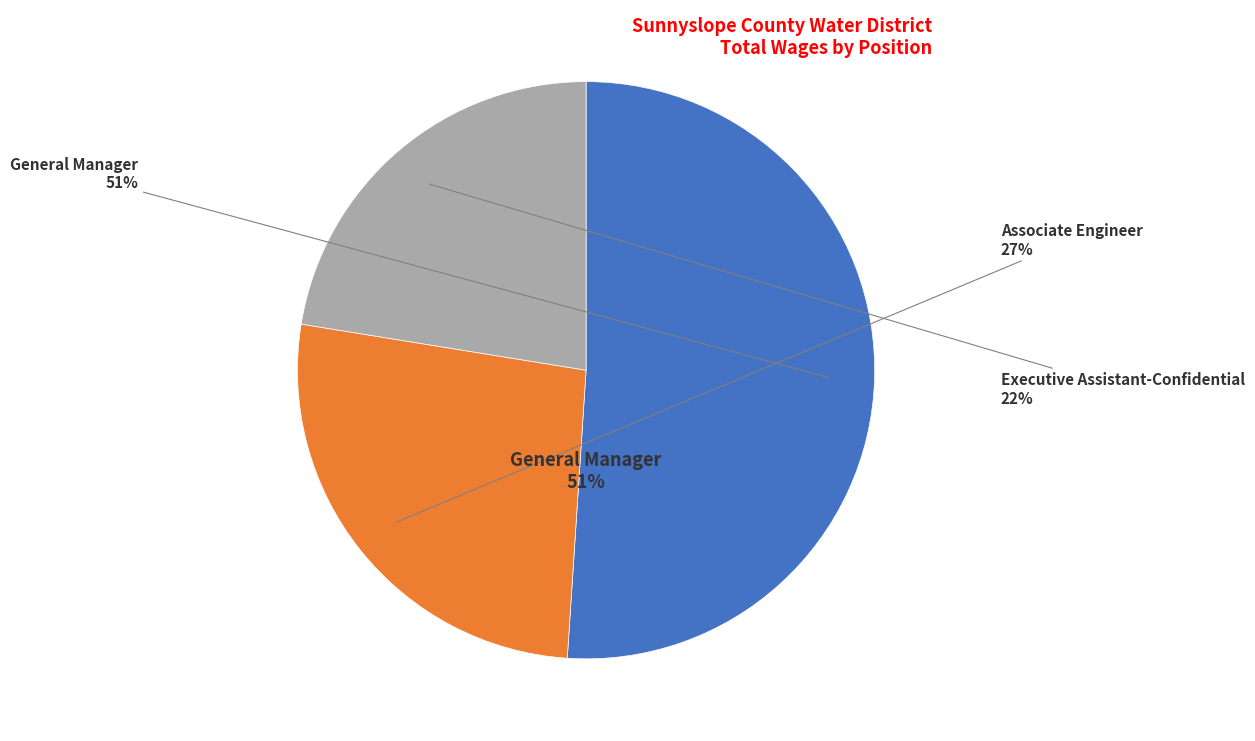

How many slices are in this pie chart?

3